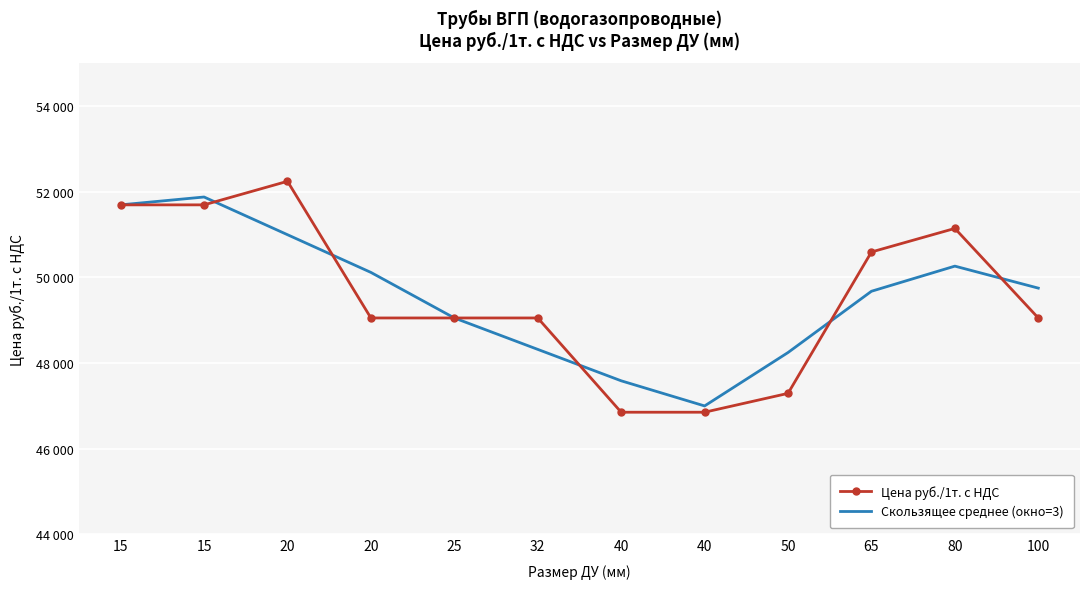

Reading left to right, what are all the values shown in this chart?

Цена руб./1т. с НДС: 51689.0	51689.0	52239.0	49049.0	49049.0	49049.0	46849.0	46849.0	47289.0	50589.0	51139.0	49049.0
Скользящее среднее (окно=3): 51689.0	51872.3	50992.3	50112.3	49049.0	48315.7	47582.3	46995.7	48242.3	49672.3	50259.0	49745.7